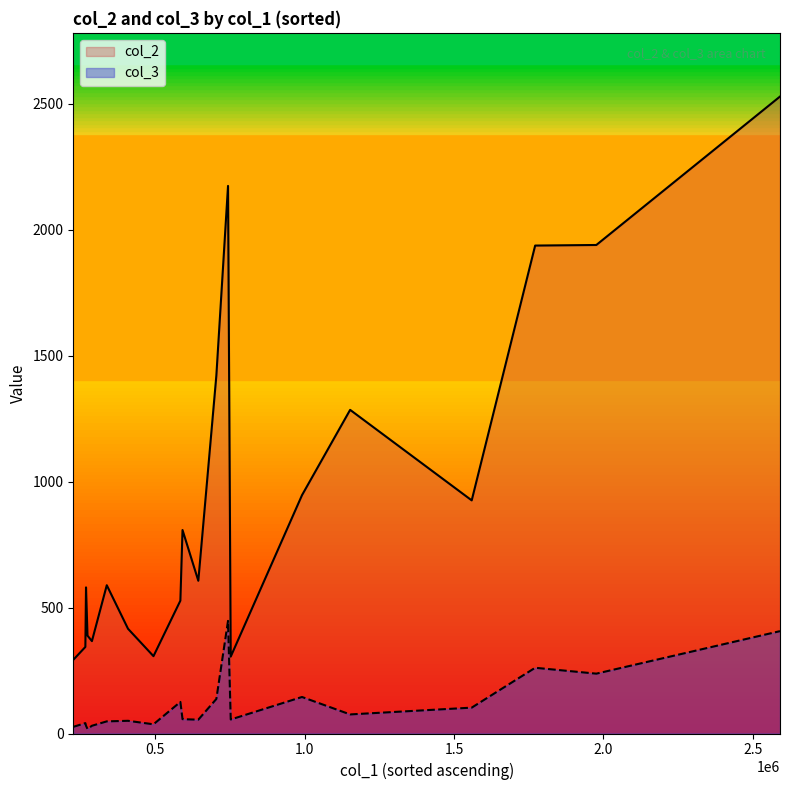

True or false: col_2 and col_3 cross at least once.

False